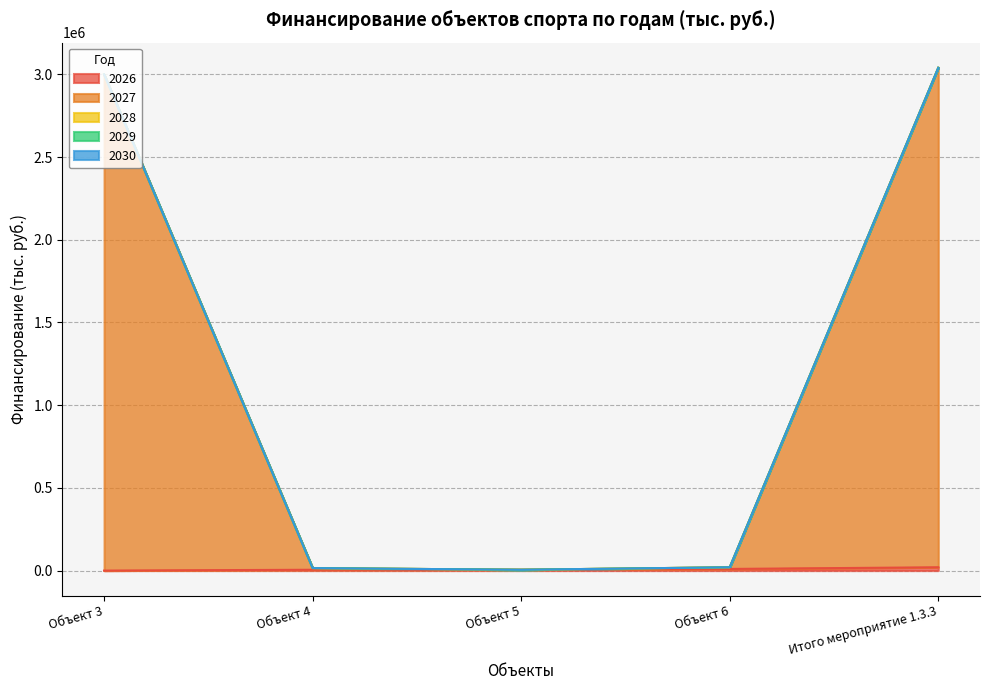

True or false: 2030 and 2027 intersect in this chart.

False